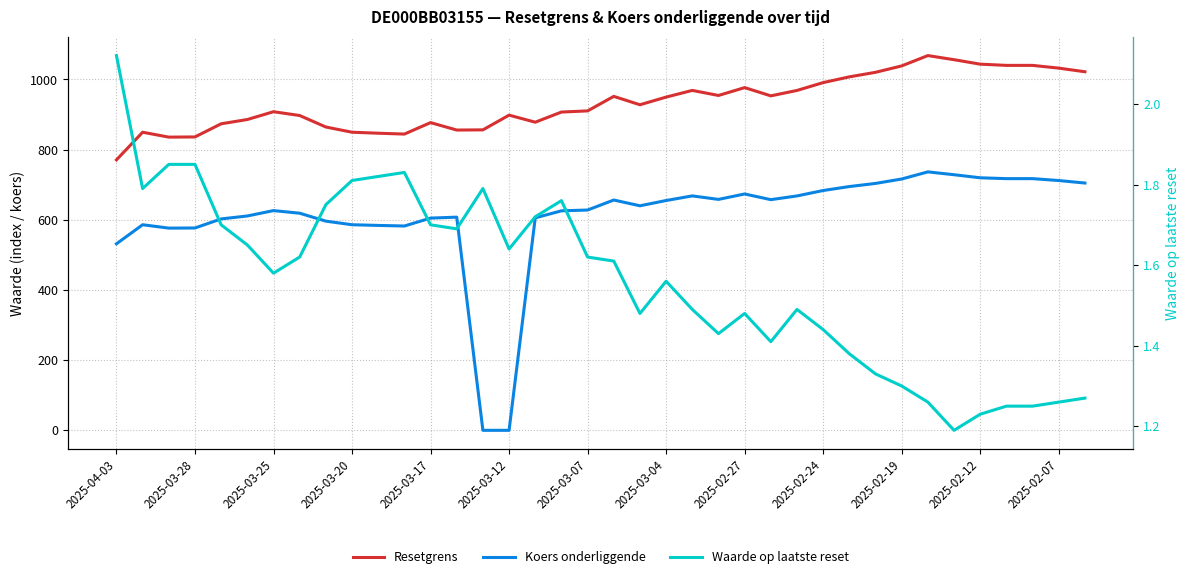

What are all the series names shown in the legend?

Resetgrens, Koers onderliggende, Waarde op laatste reset